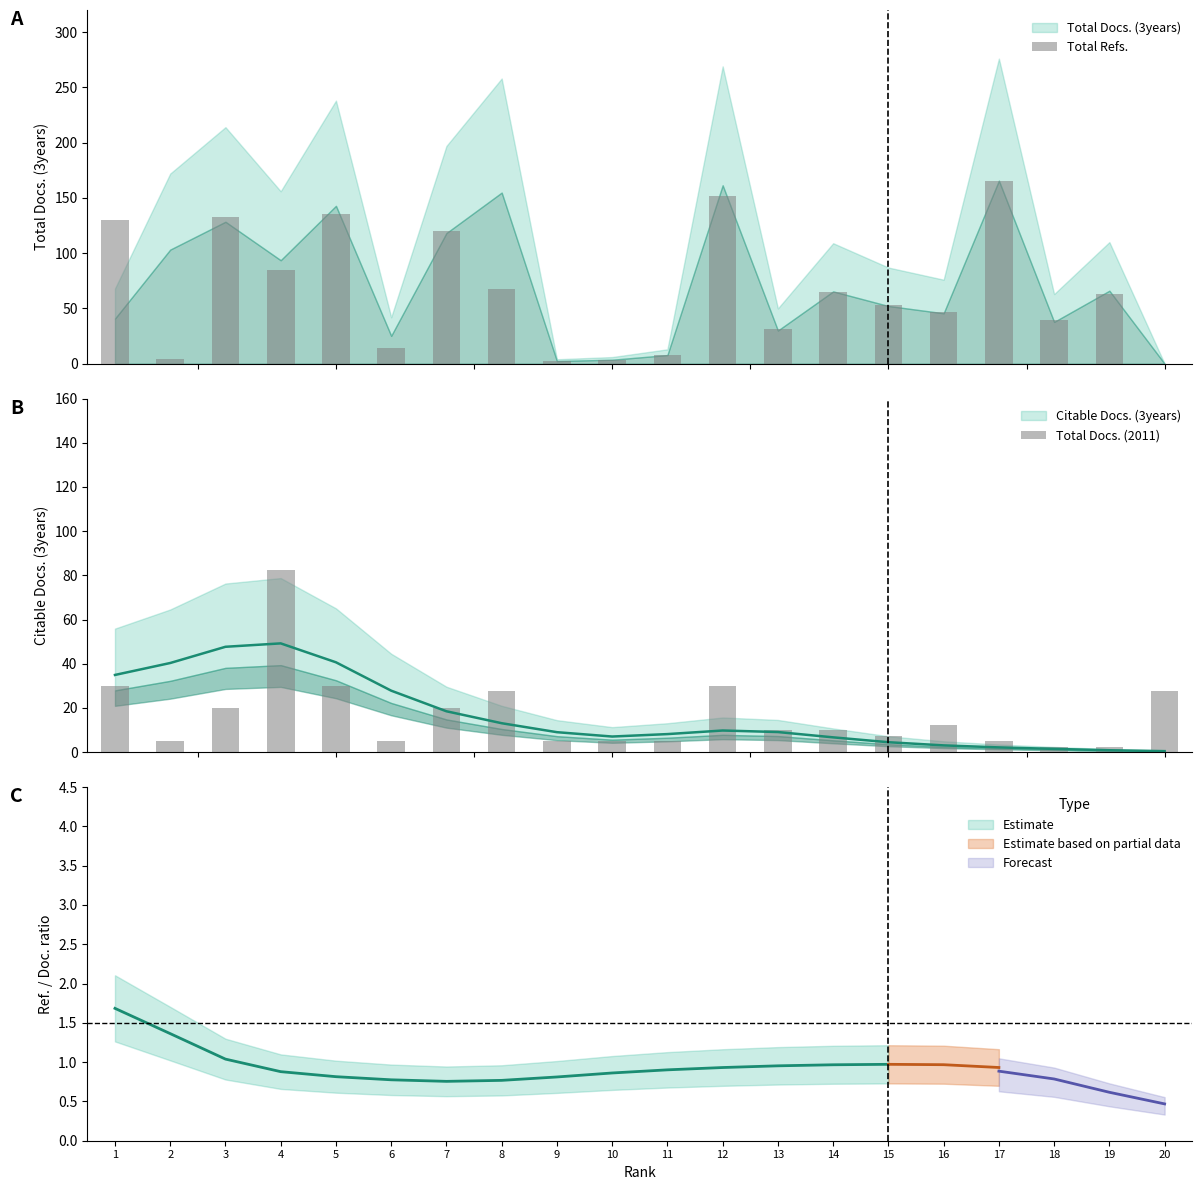

What is the difference between the highest and lowest values at 5?

105.2